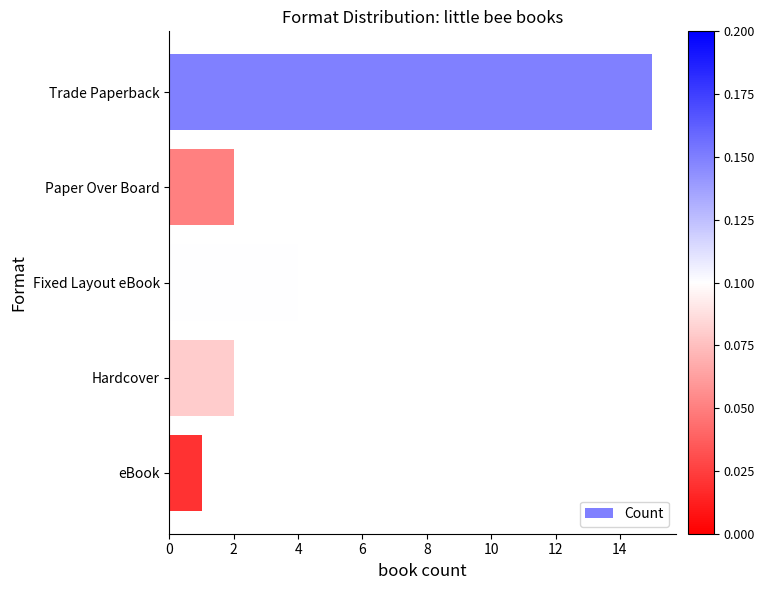

What is the ratio of the value at Fixed Layout eBook to the value at eBook?

4.0